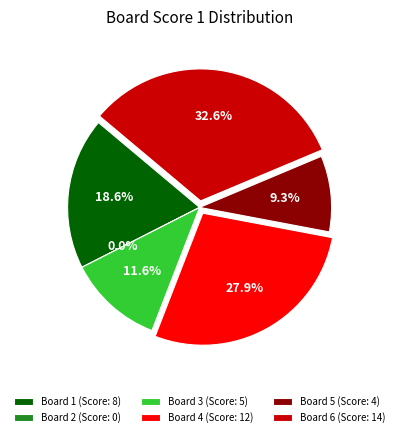

Is 2 the majority of the pie?

No